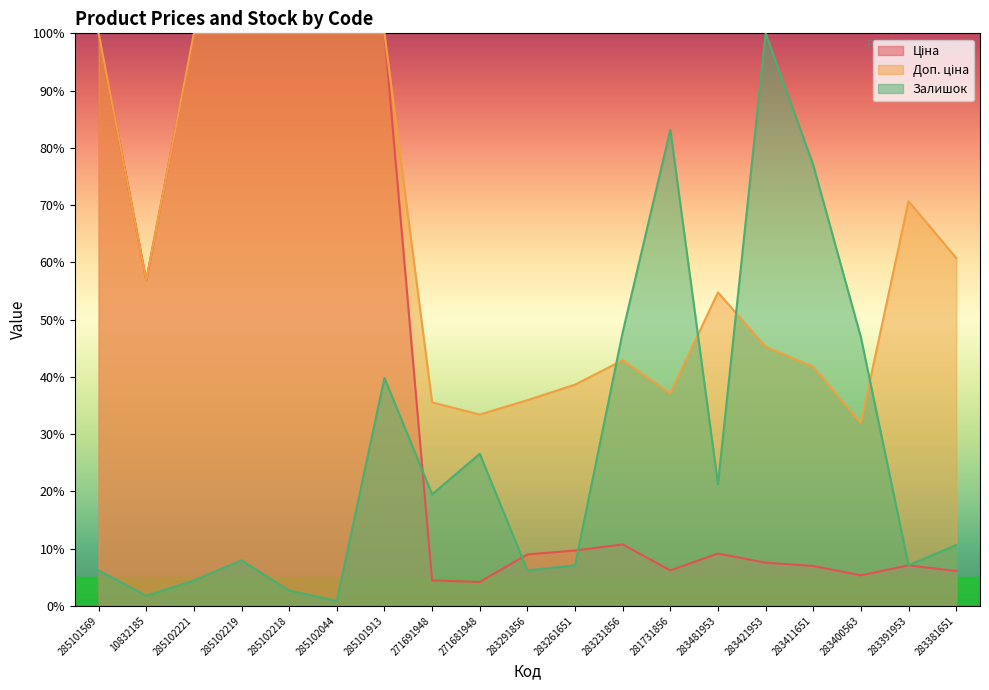

Does the chart have visible grid lines?

No